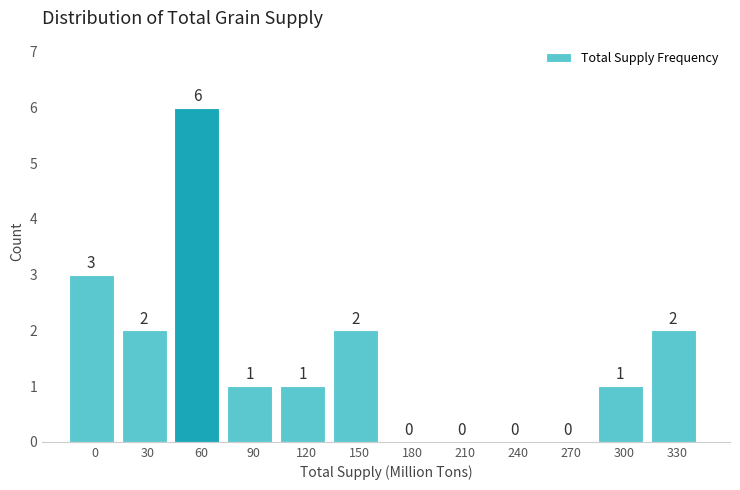

Reading left to right, transcribe all the data shown in this chart.

0=3	30=2	60=6	90=1	120=1	150=2	180=0	210=0	240=0	270=0	300=1	330=2